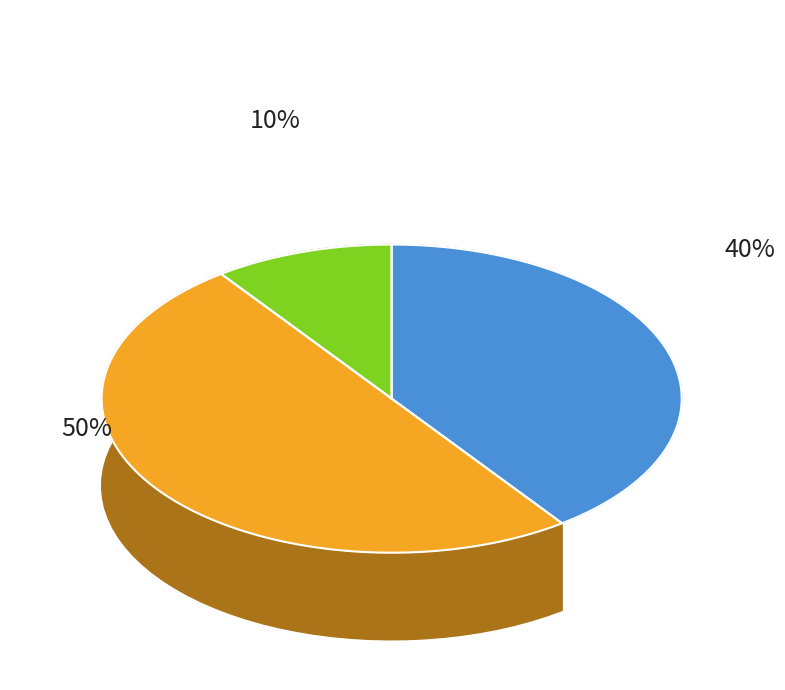

To the nearest percent, what is the average slice percentage?

33%